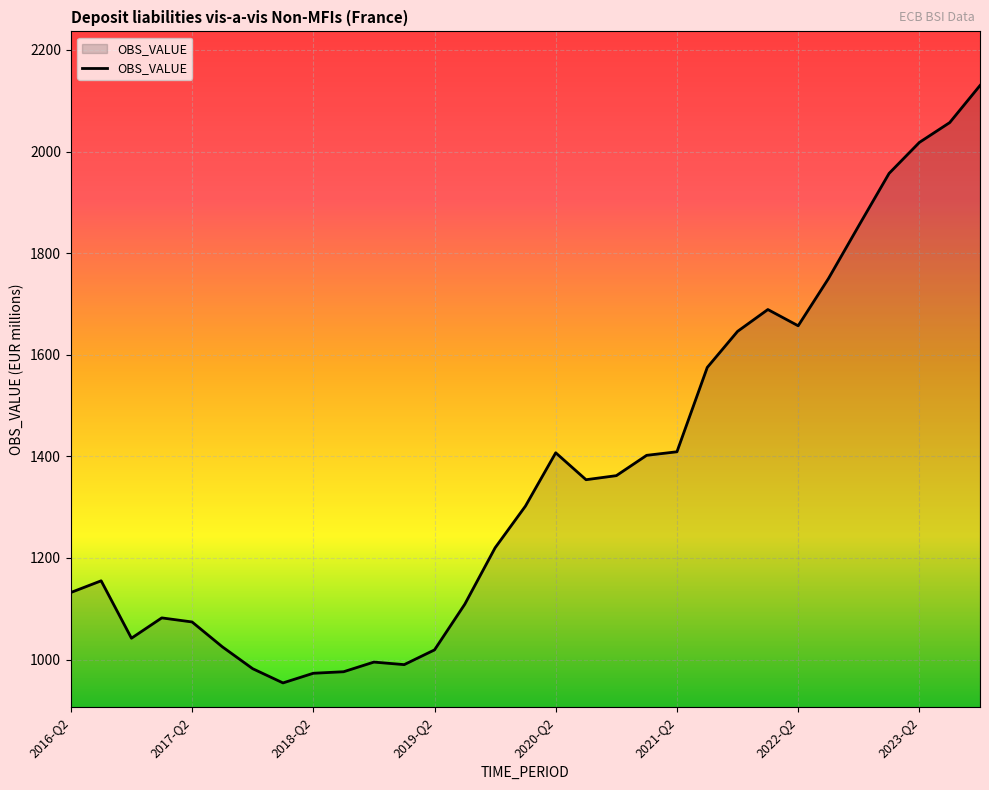

What is the smallest value displayed?

954